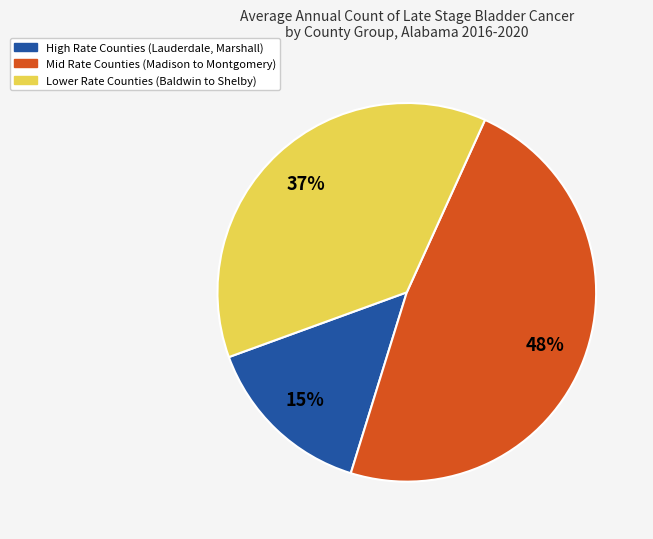

Is there a majority slice in this chart?

No